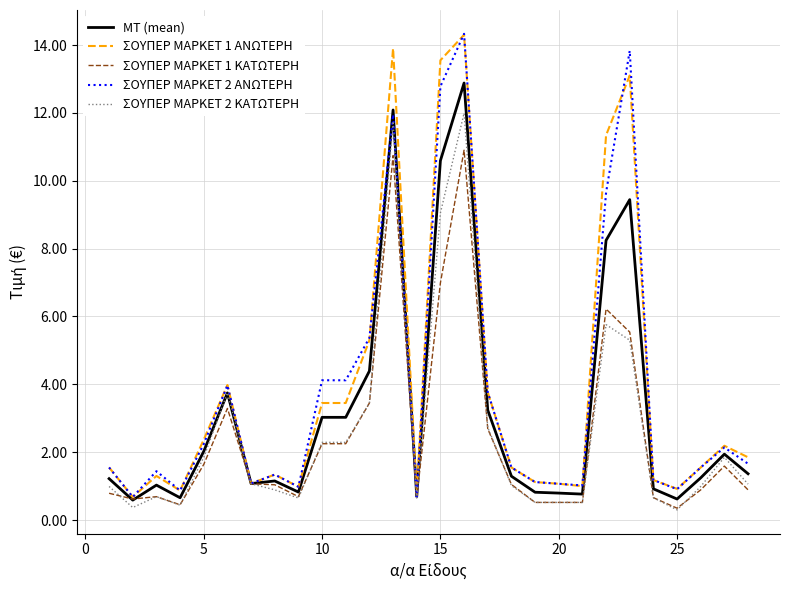

What is the average value of the ΣΟΥΠΕΡ ΜΑΡΚΕΤ 1 ΑΝΩΤΕΡΗ series?

3.9